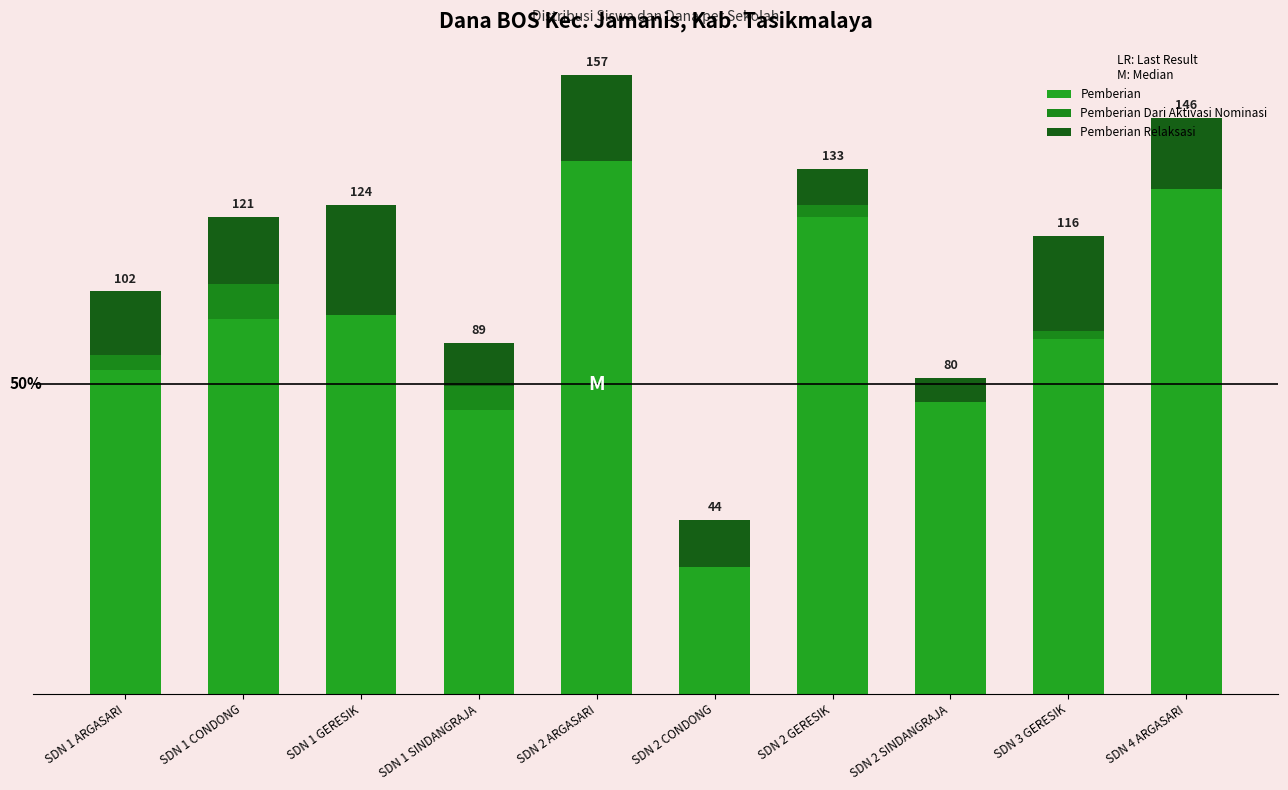

Does the chart contain stacked bars?

Yes